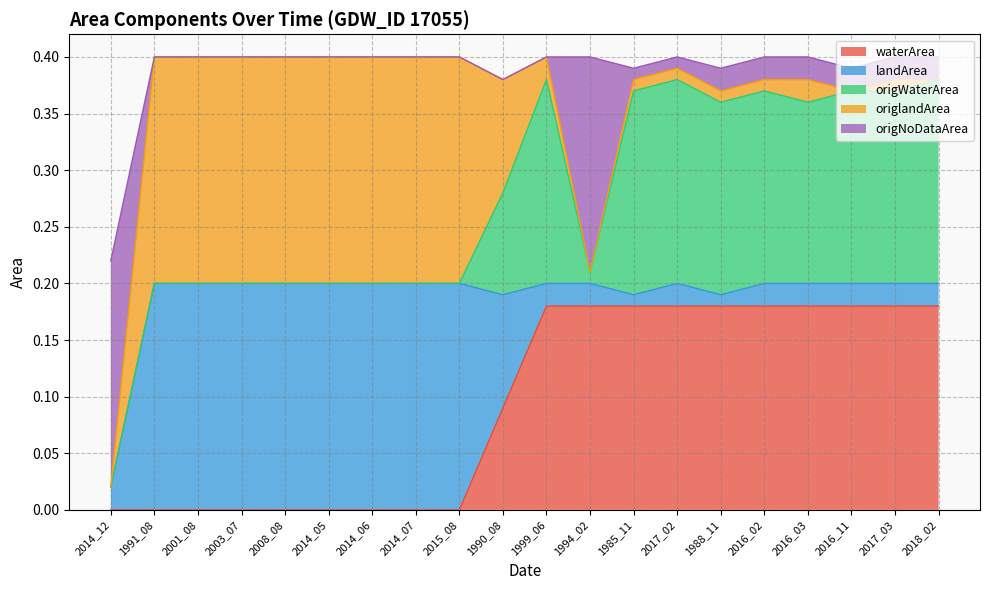

Reading left to right, extract all data points from this chart.

waterArea: 0.0	0.0	0.0	0.0	0.0	0.0	0.0	0.0	0.0	0.1	0.2	0.2	0.2	0.2	0.2	0.2	0.2	0.2	0.2	0.2
landArea: 0.0	0.2	0.2	0.2	0.2	0.2	0.2	0.2	0.2	0.1	0.0	0.0	0.0	0.0	0.0	0.0	0.0	0.0	0.0	0.0
origWaterArea: 0.0	0.0	0.0	0.0	0.0	0.0	0.0	0.0	0.0	0.1	0.2	0.0	0.2	0.2	0.2	0.2	0.2	0.2	0.2	0.2
origlandArea: 0.0	0.2	0.2	0.2	0.2	0.2	0.2	0.2	0.2	0.1	0.0	0.0	0.0	0.0	0.0	0.0	0.0	0.0	0.0	0.0
origNoDataArea: 0.2	0.0	0.0	0.0	0.0	0.0	0.0	0.0	0.0	0.0	0.0	0.2	0.0	0.0	0.0	0.0	0.0	0.0	0.0	0.0